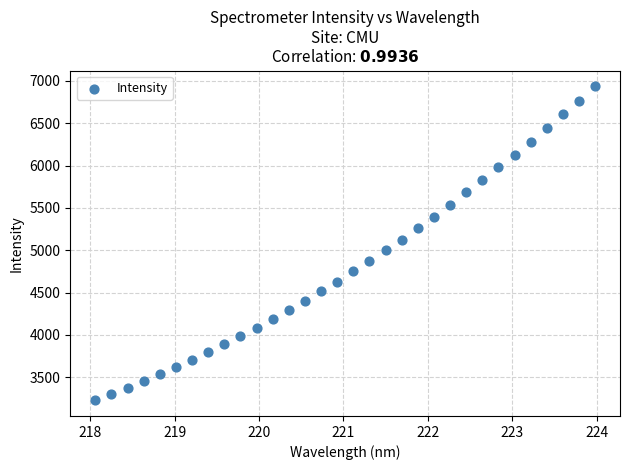

What is the range of Y values (max minus min)?

3707.2